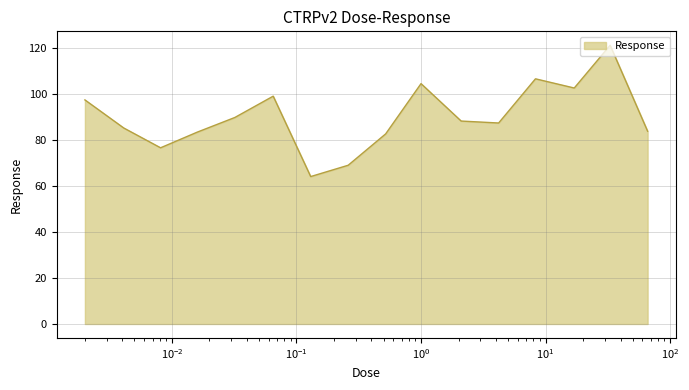

What is the minimum value shown in the chart?

64.2